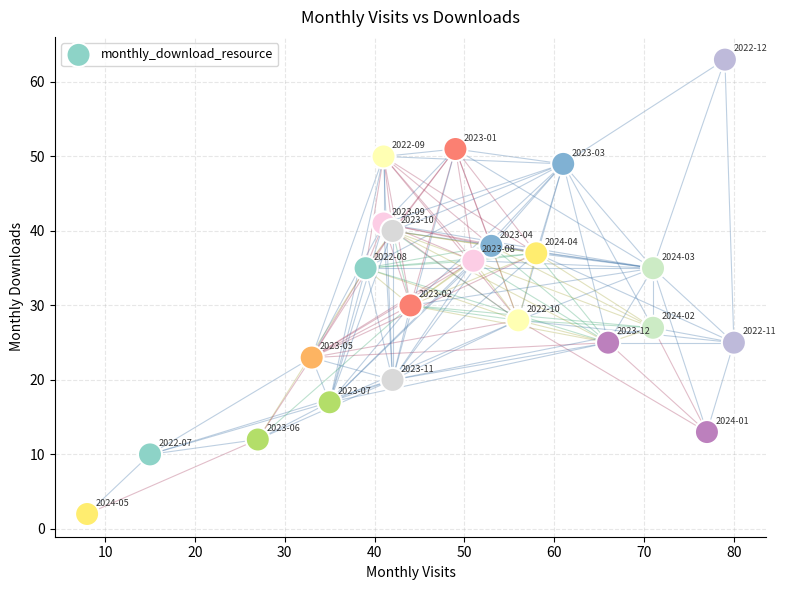

What is the range of Y values (max minus min)?

61